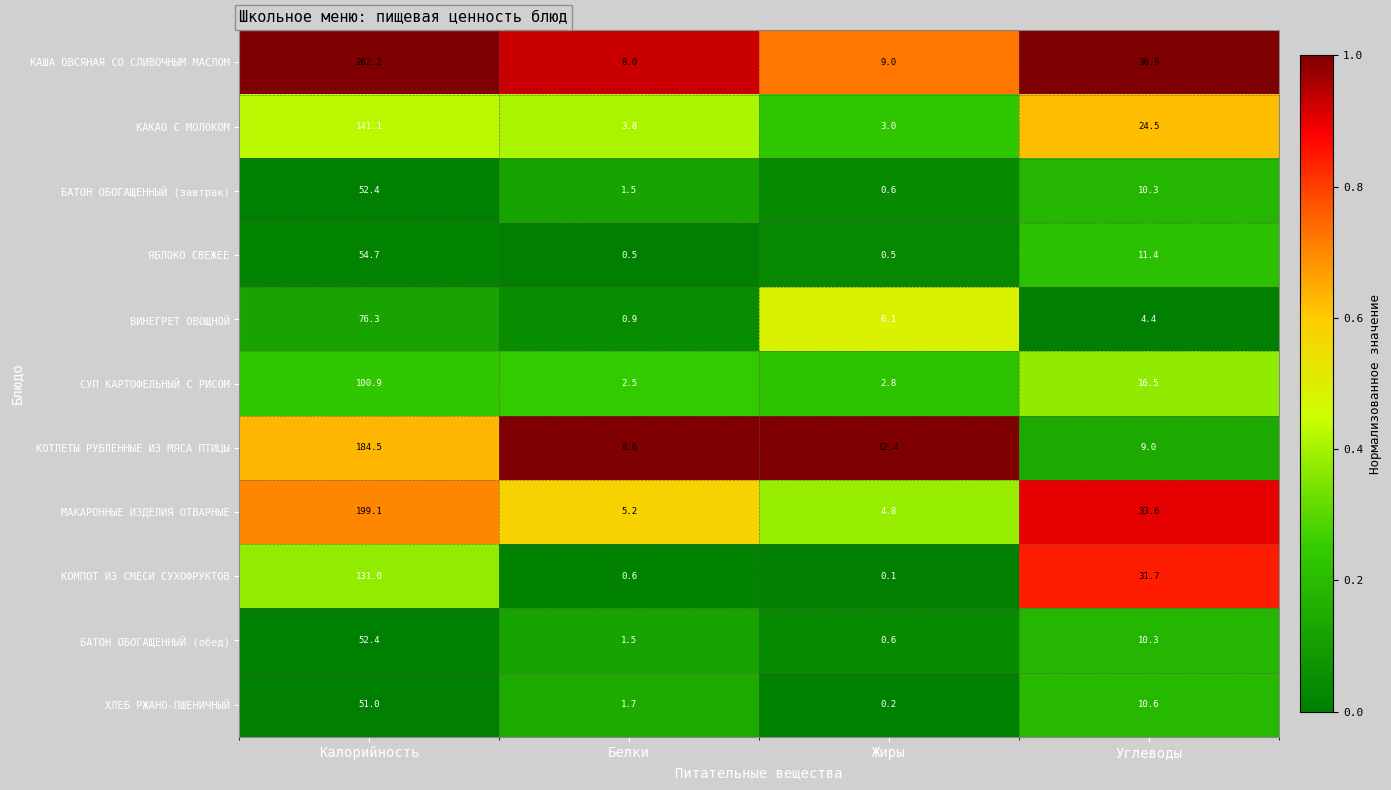

Between Жиры and Углеводы, which series saw the biggest shift?

КОМПОТ ИЗ СМЕСИ СУХОФРУКТОВ